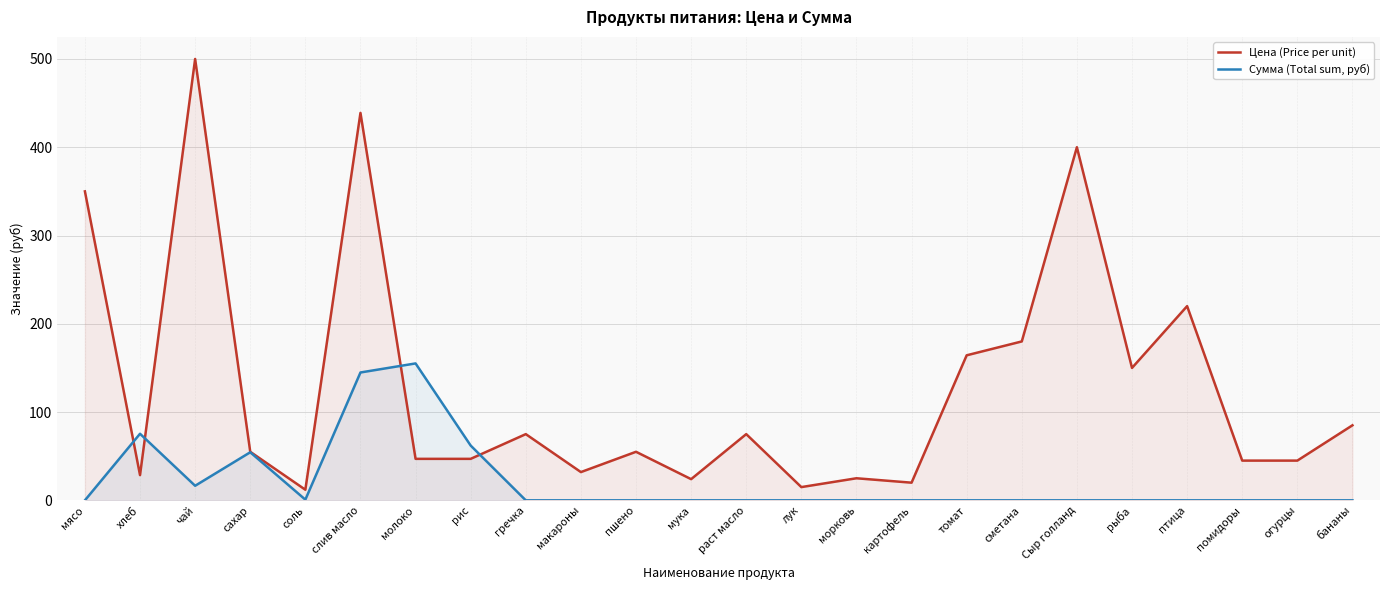

The Цена (Price per unit) series shows 70.0 at томат. True or false?

False